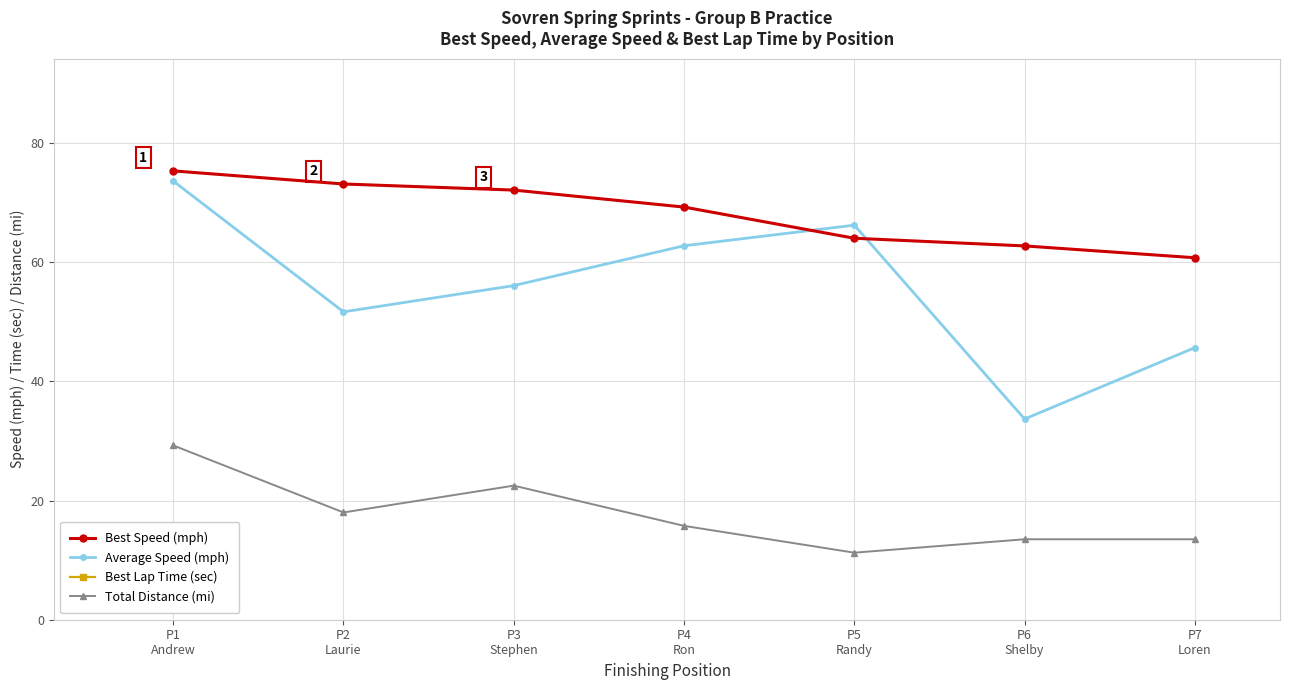

List the series in order of their peak value, highest first.

Best Lap Time (sec), Best Speed (mph), Average Speed (mph), Total Distance (mi)